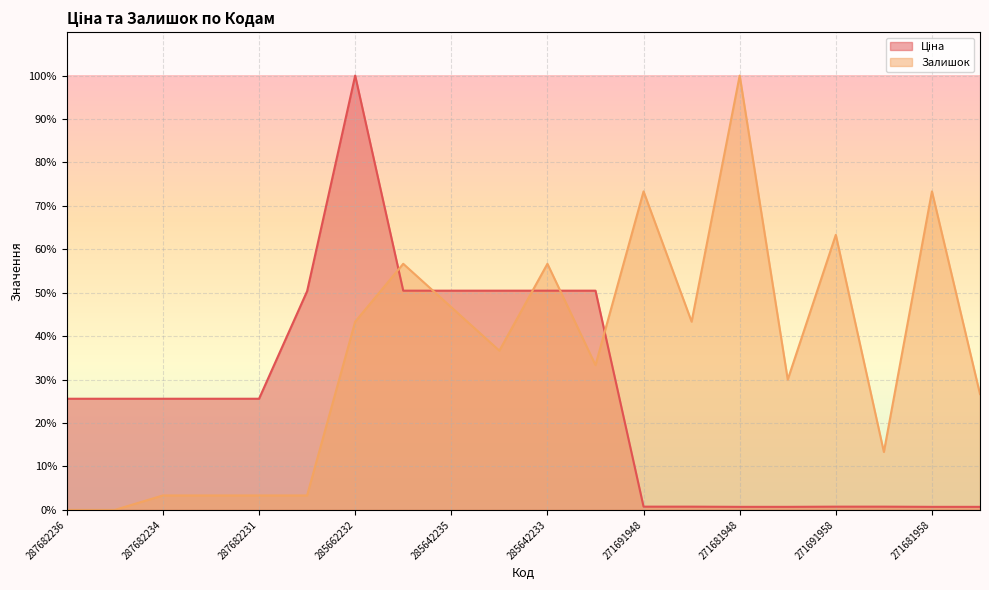

Which has a higher value, 271681953 or 285642233?

285642233